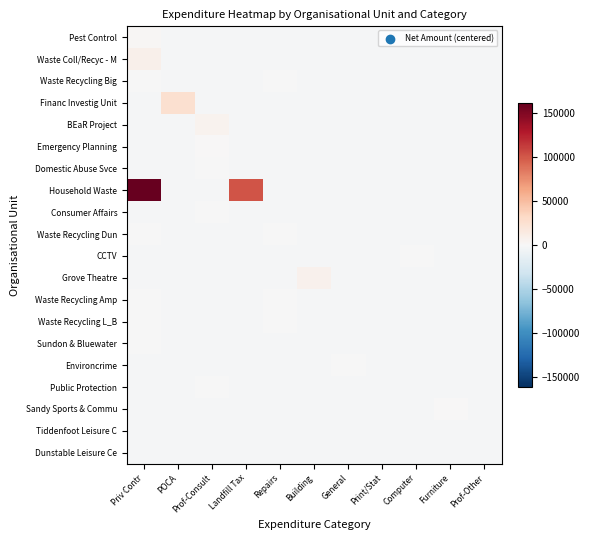

Reading left to right, extract all data points from this chart.

Pest Control: Priv Contr=2405.0	POCA=-1534.1	Prof-Consult=-1534.1	Landfill Tax=-1534.1	Repairs=-1534.1	Building=-1534.1	General=-1534.1	Print/Stat=-1534.1	Computer=-1534.1	Furniture=-1534.1	Prof-Other=-1534.1
Waste Coll/Recyc - M: Priv Contr=8302.0	POCA=-1534.1	Prof-Consult=-1534.1	Landfill Tax=-1534.1	Repairs=-1534.1	Building=-1534.1	General=-1534.1	Print/Stat=-1534.1	Computer=-1534.1	Furniture=-1534.1	Prof-Other=-1534.1
Waste Recycling Big: Priv Contr=-524.1	POCA=-1534.1	Prof-Consult=-1534.1	Landfill Tax=-1534.1	Repairs=-1125.2	Building=-1534.1	General=-1534.1	Print/Stat=-1534.1	Computer=-1534.1	Furniture=-1534.1	Prof-Other=-1534.1
Financ Investig Unit: Priv Contr=-1534.1	POCA=25915.1	Prof-Consult=-1534.1	Landfill Tax=-1534.1	Repairs=-1534.1	Building=-1534.1	General=-1534.1	Print/Stat=-1534.1	Computer=-1534.1	Furniture=-1534.1	Prof-Other=-1534.1
BEaR Project: Priv Contr=-1534.1	POCA=-1534.1	Prof-Consult=5914.5	Landfill Tax=-1534.1	Repairs=-1534.1	Building=-1534.1	General=-1534.1	Print/Stat=-1534.1	Computer=-1534.1	Furniture=-1534.1	Prof-Other=-1534.1
Emergency Planning: Priv Contr=-1534.1	POCA=-1534.1	Prof-Consult=225.9	Landfill Tax=-1534.1	Repairs=-1534.1	Building=-1534.1	General=-1534.1	Print/Stat=-1534.1	Computer=-1534.1	Furniture=-1534.1	Prof-Other=-1534.1
Domestic Abuse Svce: Priv Contr=-1534.1	POCA=-1534.1	Prof-Consult=-959.1	Landfill Tax=-1534.1	Repairs=-1534.1	Building=-1534.1	General=-1534.1	Print/Stat=-1534.1	Computer=-1534.1	Furniture=-1534.1	Prof-Other=-1534.1
Household Waste: Priv Contr=161484.8	POCA=-1534.1	Prof-Consult=-1534.1	Landfill Tax=101901.3	Repairs=-1534.1	Building=-1534.1	General=-1534.1	Print/Stat=-1534.1	Computer=-1534.1	Furniture=-1534.1	Prof-Other=-1534.1
Consumer Affairs: Priv Contr=-1534.1	POCA=-1534.1	Prof-Consult=-62.9	Landfill Tax=-1534.1	Repairs=-1534.1	Building=-1534.1	General=-1534.1	Print/Stat=-1534.1	Computer=-1534.1	Furniture=-1534.1	Prof-Other=-1534.1
Waste Recycling Dun: Priv Contr=-628.1	POCA=-1534.1	Prof-Consult=-1534.1	Landfill Tax=-1534.1	Repairs=-1125.2	Building=-1534.1	General=-1534.1	Print/Stat=-1534.1	Computer=-1534.1	Furniture=-1534.1	Prof-Other=-1534.1
CCTV: Priv Contr=-1534.1	POCA=-1534.1	Prof-Consult=-1534.1	Landfill Tax=-1534.1	Repairs=-1534.1	Building=-1534.1	General=-1534.1	Print/Stat=-1483.6	Computer=-1136.3	Furniture=-1534.1	Prof-Other=-1534.1
Grove Theatre: Priv Contr=-1534.1	POCA=-1534.1	Prof-Consult=-1534.1	Landfill Tax=-1534.1	Repairs=-1534.1	Building=6805.4	General=-1534.1	Print/Stat=-1534.1	Computer=-1534.1	Furniture=-1534.1	Prof-Other=-1534.1
Waste Recycling Amp: Priv Contr=-1004.1	POCA=-1534.1	Prof-Consult=-1534.1	Landfill Tax=-1534.1	Repairs=-1125.2	Building=-1534.1	General=-1534.1	Print/Stat=-1534.1	Computer=-1534.1	Furniture=-1534.1	Prof-Other=-1534.1
Waste Recycling L_B: Priv Contr=-792.1	POCA=-1534.1	Prof-Consult=-1534.1	Landfill Tax=-1534.1	Repairs=-1125.2	Building=-1534.1	General=-1534.1	Print/Stat=-1534.1	Computer=-1534.1	Furniture=-1534.1	Prof-Other=-1534.1
Sundon & Bluewater: Priv Contr=-229.9	POCA=-1534.1	Prof-Consult=-1534.1	Landfill Tax=-1534.1	Repairs=-1534.1	Building=-1534.1	General=-1534.1	Print/Stat=-1534.1	Computer=-1534.1	Furniture=-1534.1	Prof-Other=-1534.1
Environcrime: Priv Contr=-1534.1	POCA=-1534.1	Prof-Consult=-1534.1	Landfill Tax=-1534.1	Repairs=-1534.1	Building=-1534.1	General=-1104.1	Print/Stat=-1534.1	Computer=-1534.1	Furniture=-1534.1	Prof-Other=-1534.1
Public Protection: Priv Contr=-1534.1	POCA=-1534.1	Prof-Consult=-940.8	Landfill Tax=-1534.1	Repairs=-1534.1	Building=-1534.1	General=-1534.1	Print/Stat=-1534.1	Computer=-1534.1	Furniture=-1534.1	Prof-Other=-1534.1
Sandy Sports & Commu: Priv Contr=-1534.1	POCA=-1534.1	Prof-Consult=-1534.1	Landfill Tax=-1534.1	Repairs=-1534.1	Building=-1534.1	General=-1534.1	Print/Stat=-1534.1	Computer=-1534.1	Furniture=620.9	Prof-Other=-1534.1
Tiddenfoot Leisure C: Priv Contr=-1534.1	POCA=-1534.1	Prof-Consult=-1534.1	Landfill Tax=-1534.1	Repairs=-1534.1	Building=-1534.1	General=-1534.1	Print/Stat=-1534.1	Computer=-1534.1	Furniture=-1534.1	Prof-Other=-1296.1
Dunstable Leisure Ce: Priv Contr=-1534.1	POCA=-1534.1	Prof-Consult=-1534.1	Landfill Tax=-1534.1	Repairs=-1534.1	Building=-1534.1	General=-1534.1	Print/Stat=-1534.1	Computer=-1534.1	Furniture=-1534.1	Prof-Other=-1296.1